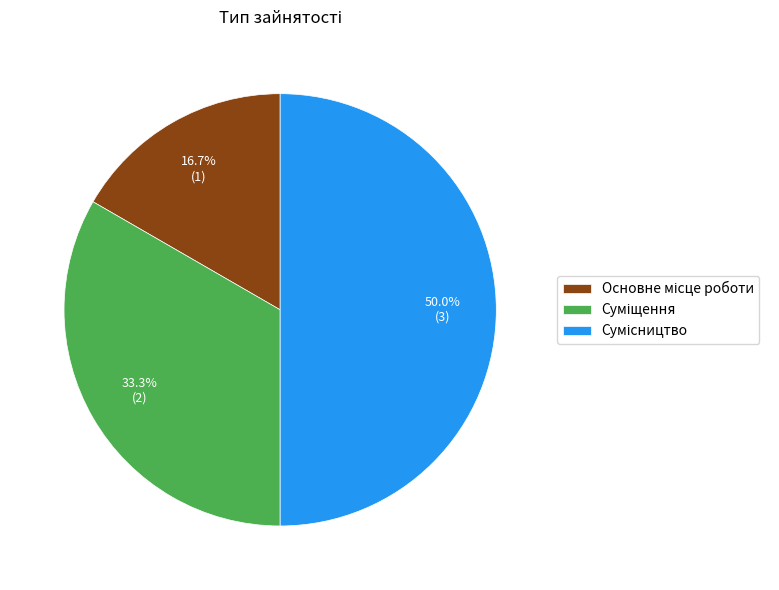

Is it true that Основне місце роботи is 22% of the pie?

False